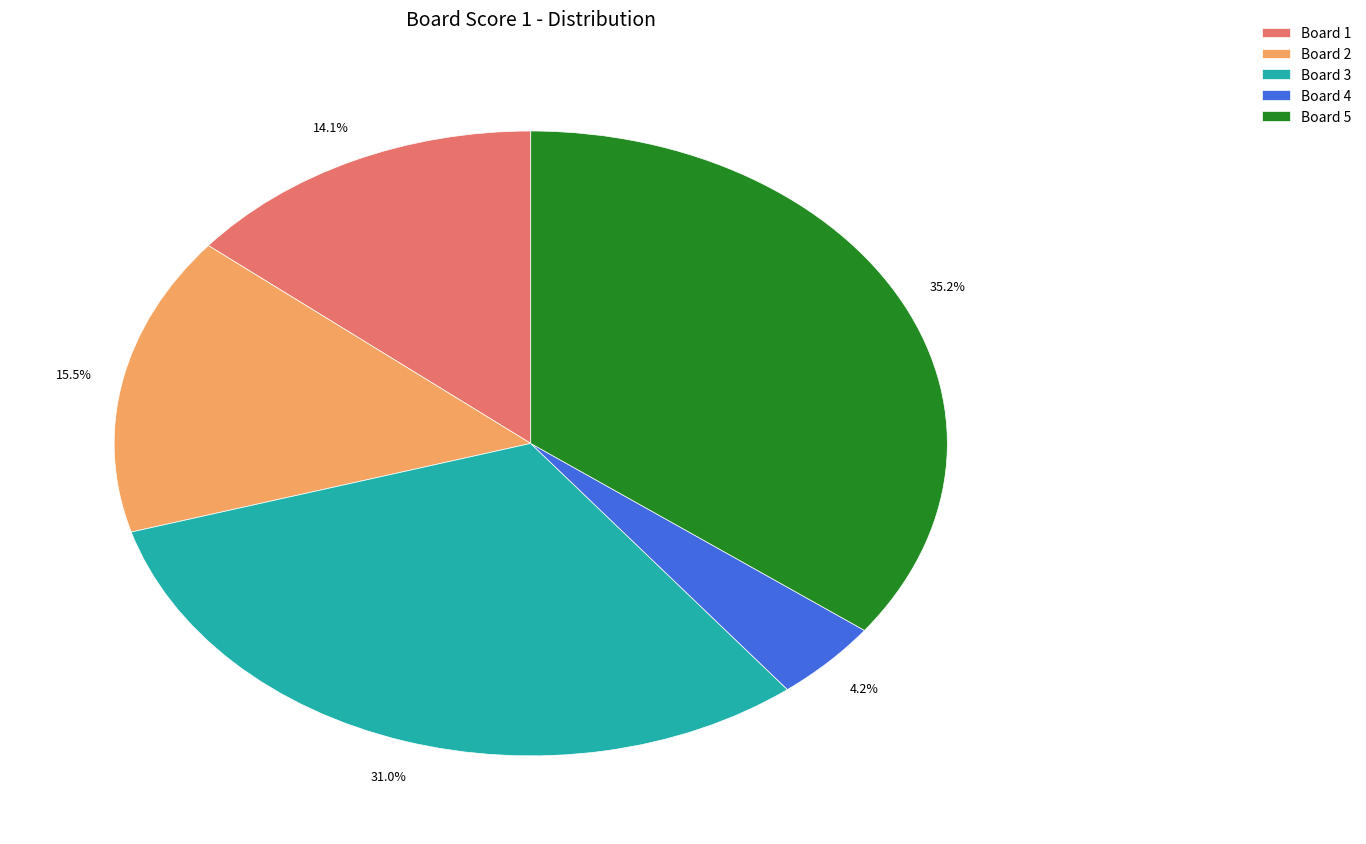

The 3 slice represents 22% of the pie. True or false?

False